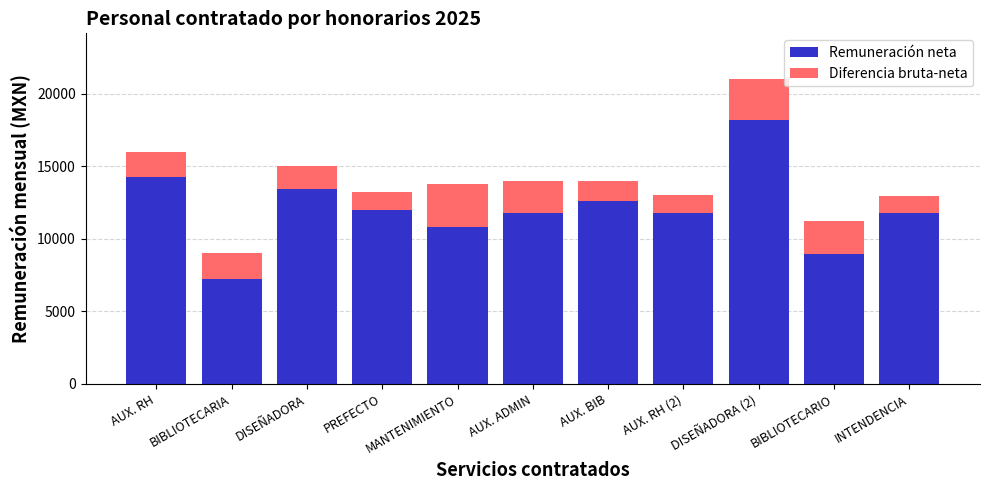

What is the difference between the second highest and second lowest values in the Remuneración neta series?

5291.4